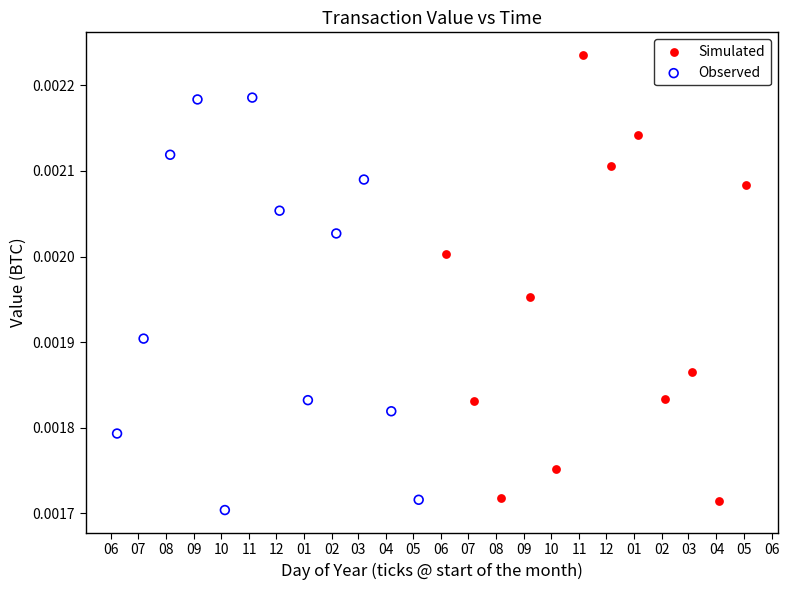

What are all the series names shown in the legend?

Simulated, Observed